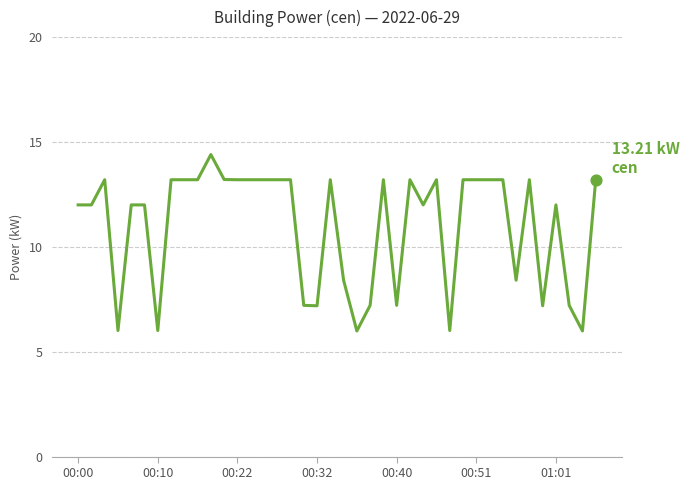

What is the difference between the maximum and minimum values?

8.4